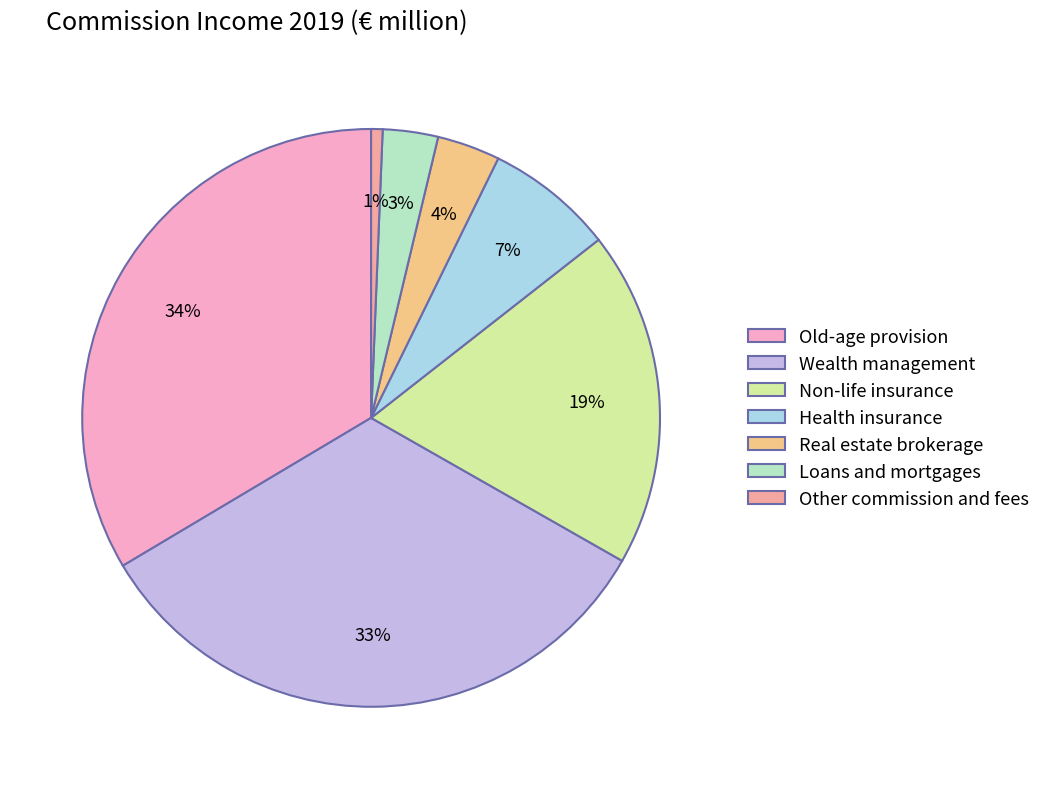

To the nearest percent, what portion does Non-life insurance represent?

19%